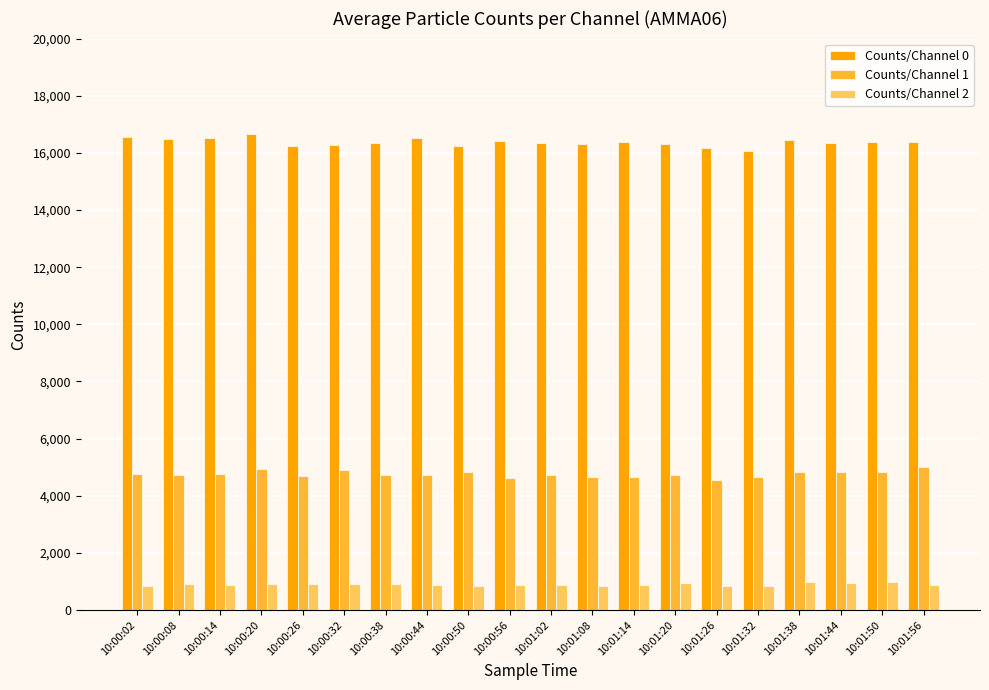

Is it true that Counts/Channel 1 equals 4833 at 10:01:38?

True